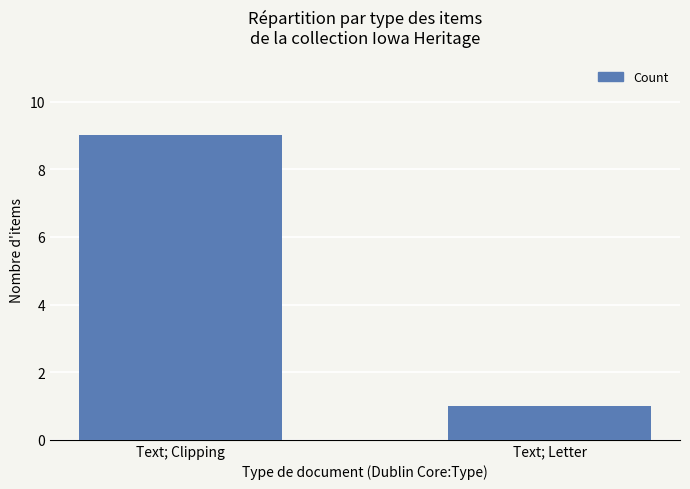

Read the value at Text; Clipping.

9